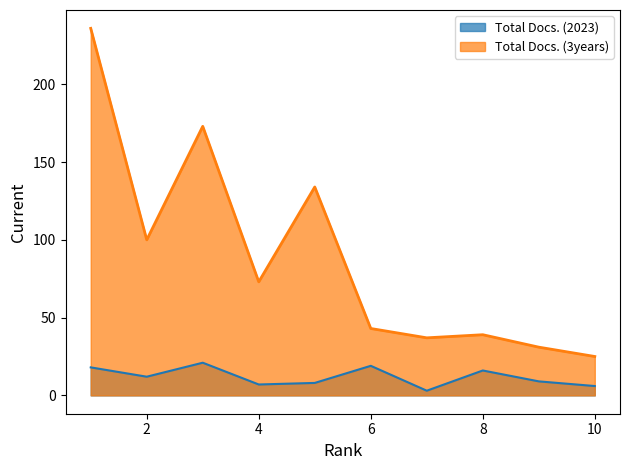

What is the difference between the maximum and second lowest values in the Total Docs. (3years) series?

205